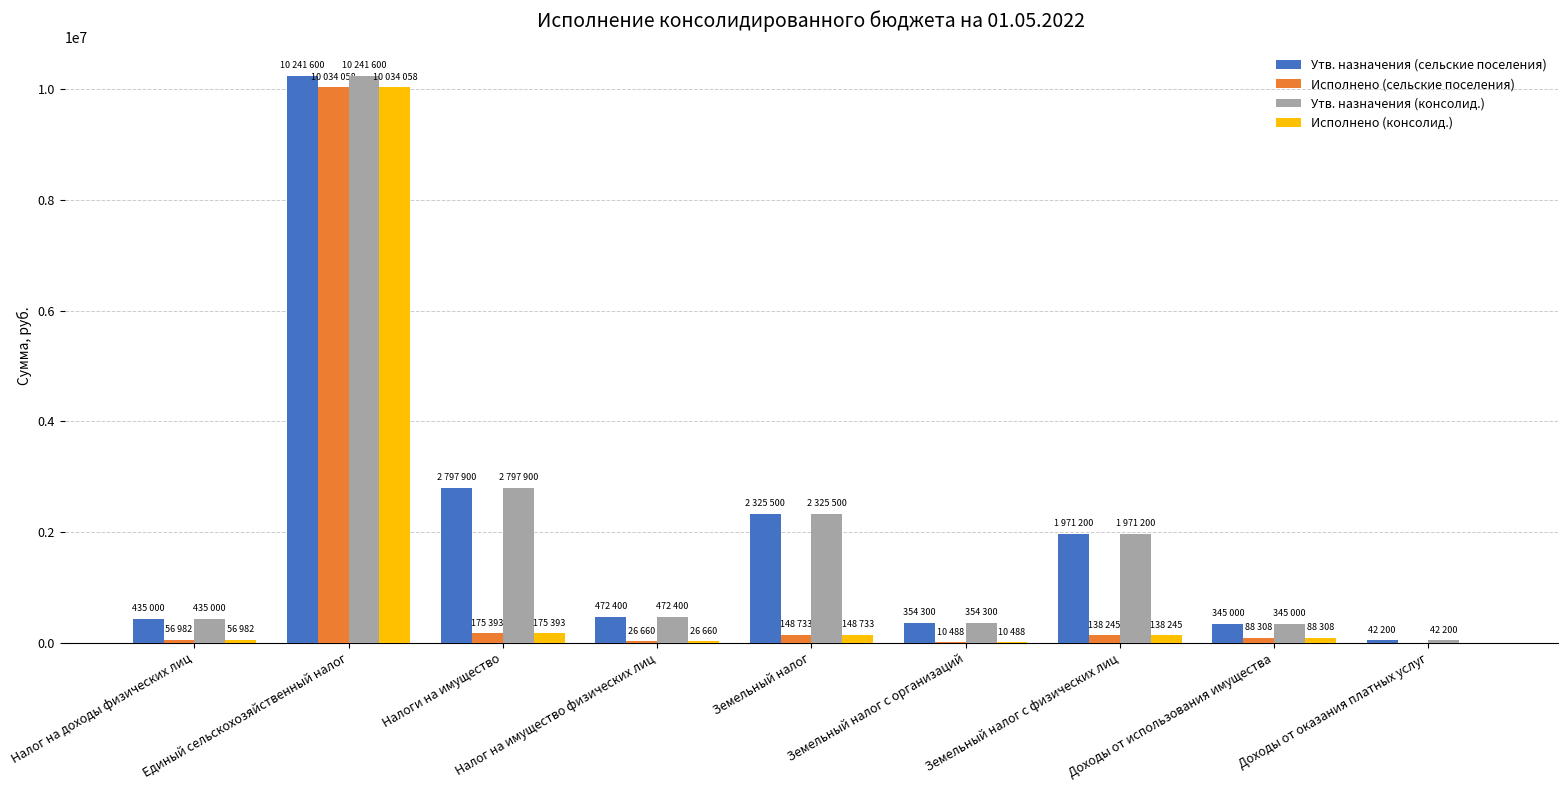

What is the sum of the Исполнено (консолид.) values at Налог на доходы физических лиц and Земельный налог с организаций?

67470.6